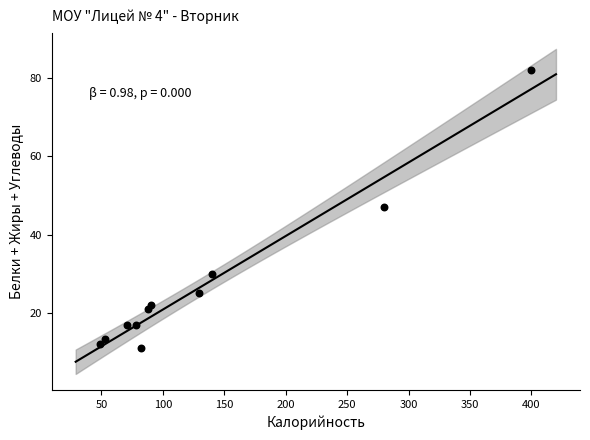

What Y value in the scatter plot is closest to 46?

47.0